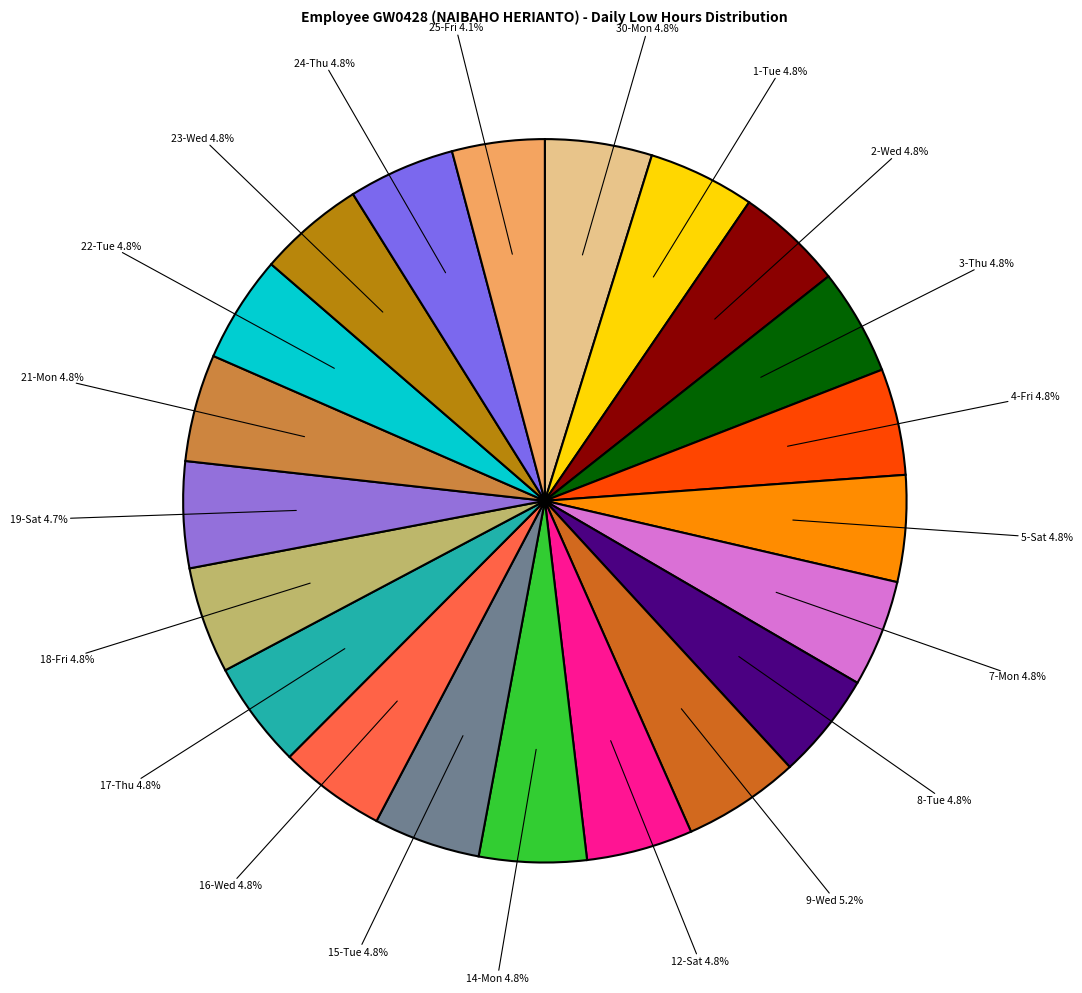

Is it true that 8-Tue is 5% of the pie?

True